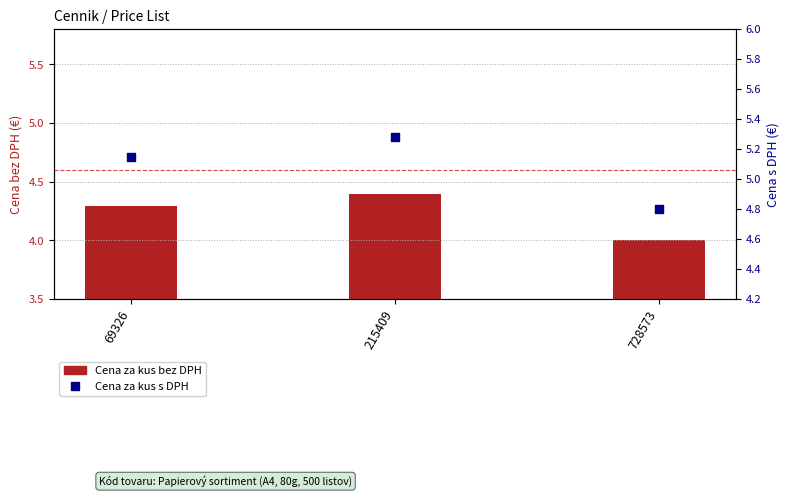

Is the value of Cena za kus bez DPH at 728573 greater than the value of Cena za kus s DPH at 215409?

No